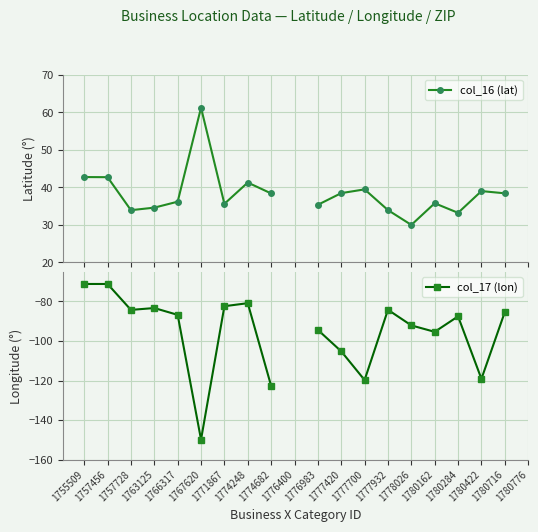

How many interior local valleys does the col_17 (lon) series have?

5